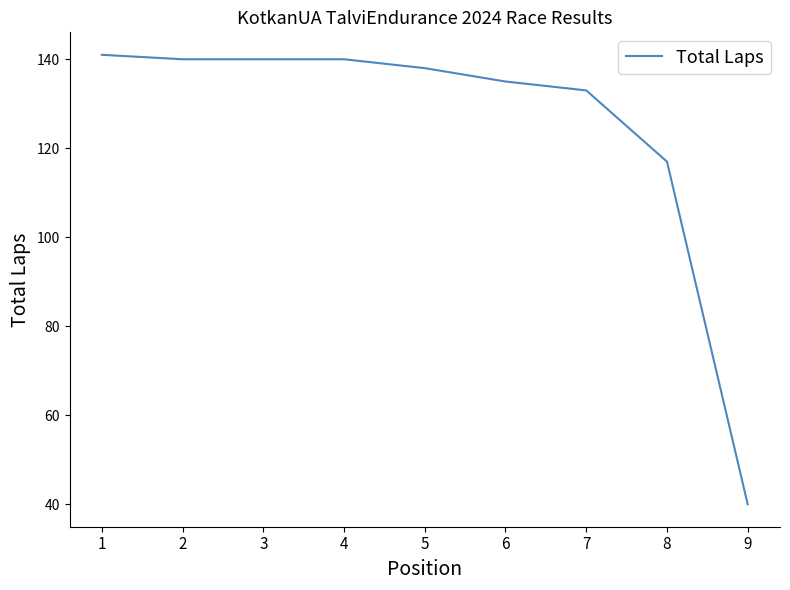

What is the minimum value shown in the chart?

40